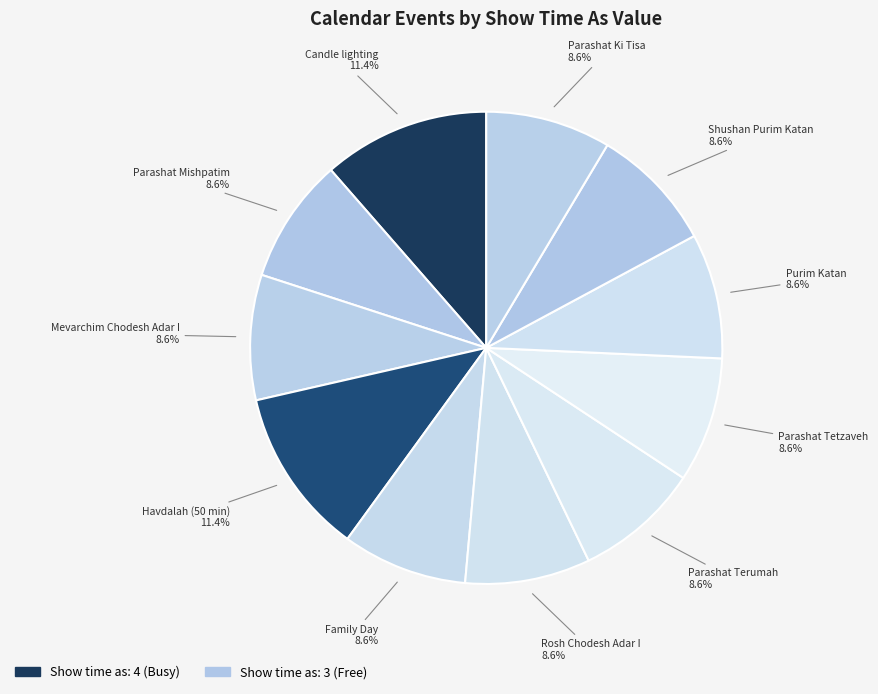

How many segments does this pie chart have?

11